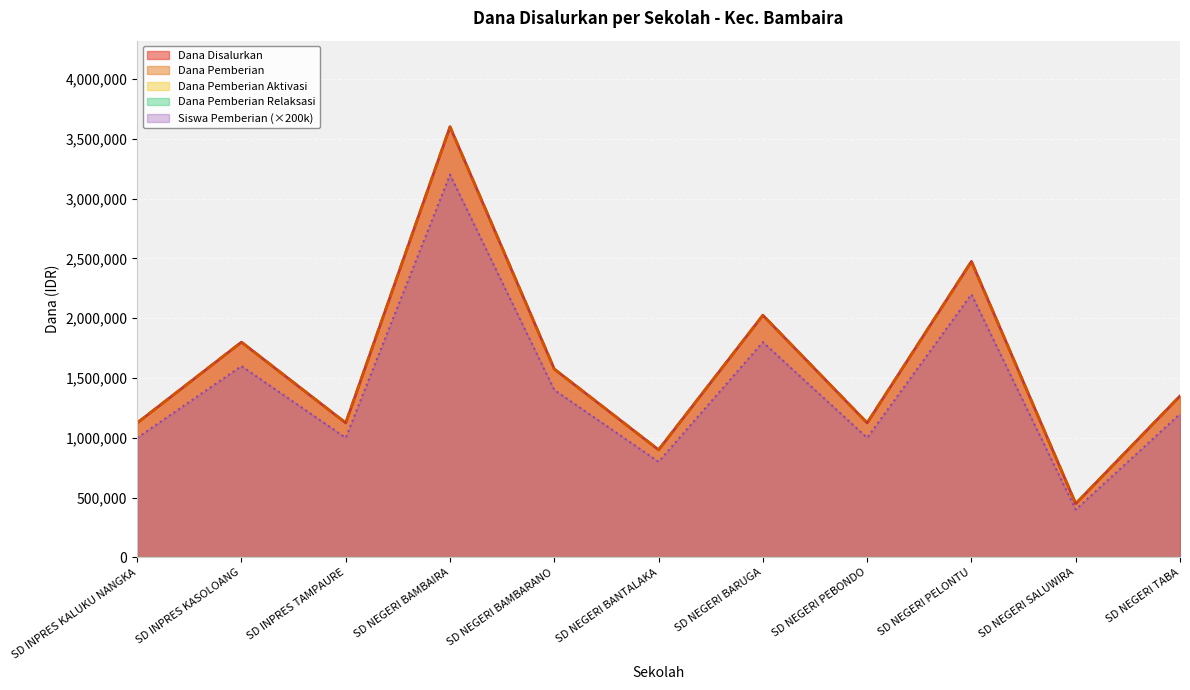

What is the difference between the Dana Pemberian values at SD NEGERI PELONTU and SD INPRES TAMPAURE?

1350000